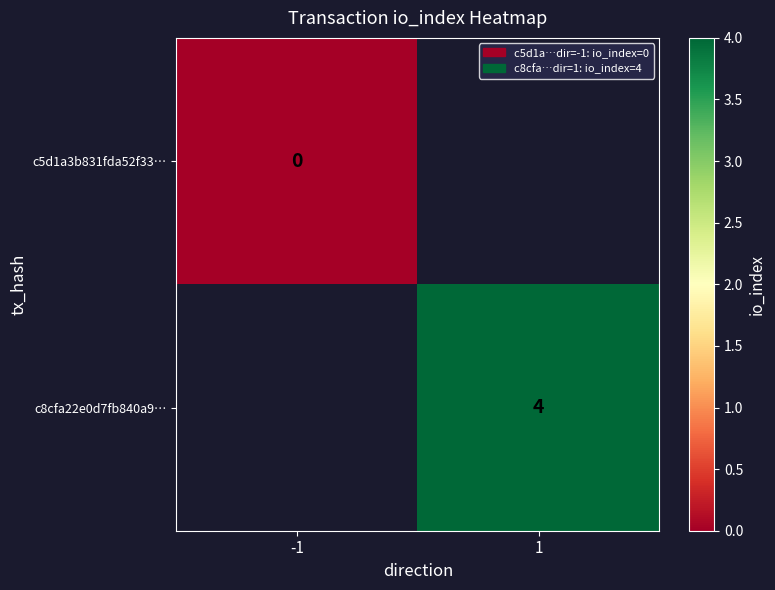

Is the value of c8cfa22e0d7fb840a9… at -1 greater than the value of c5d1a3b831fda52f33… at -1?

No